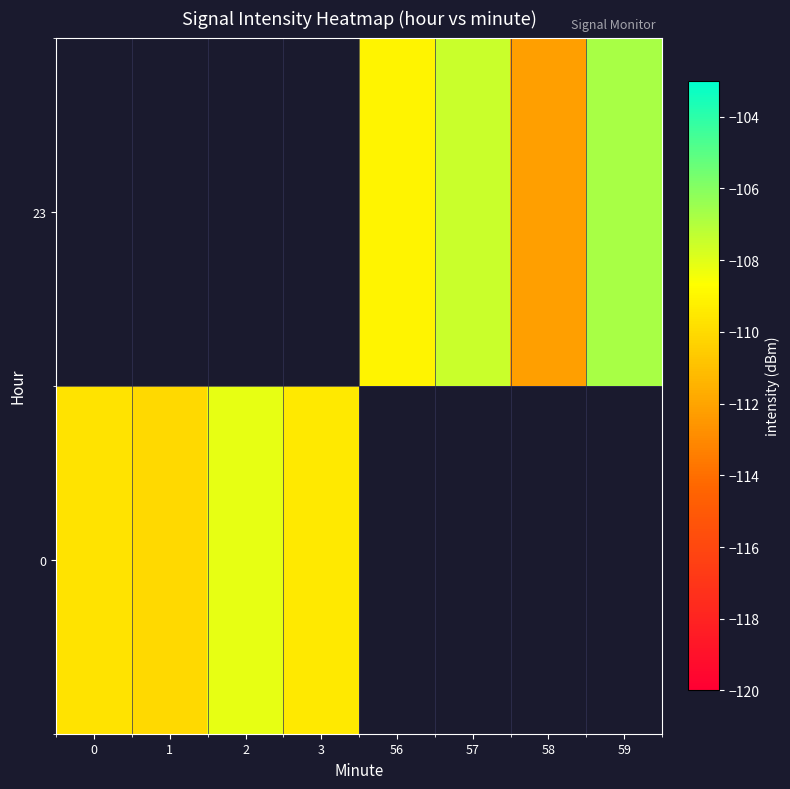

At which label does 0 reach its minimum?

1